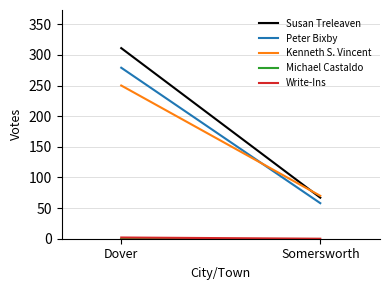

The Susan Treleaven series shows 67 at Somersworth. True or false?

True